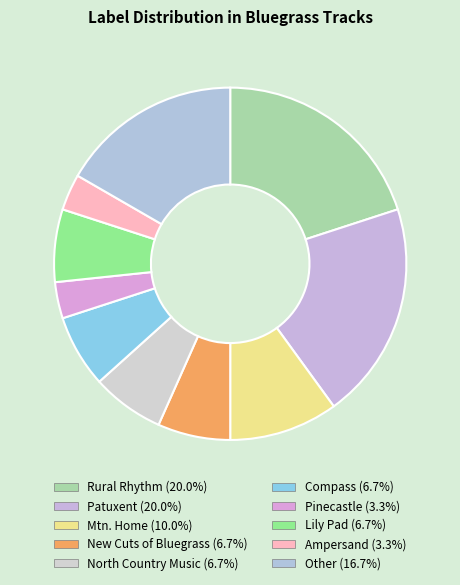

Is it true that Ampersand is 3% of the pie?

True